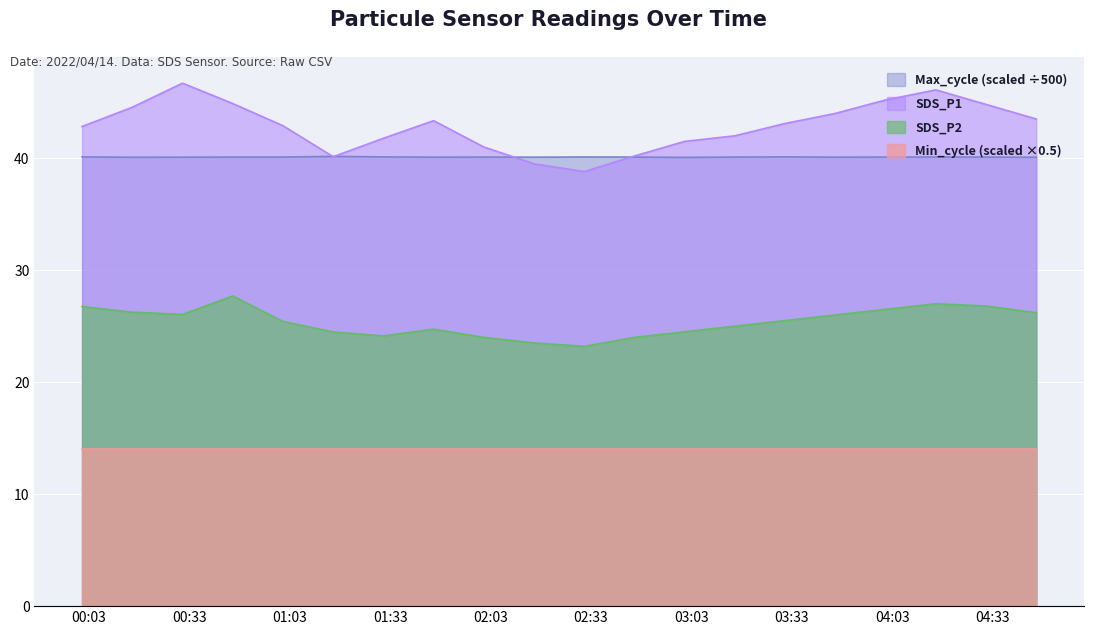

What is the minimum value for SDS_P2?

23.2